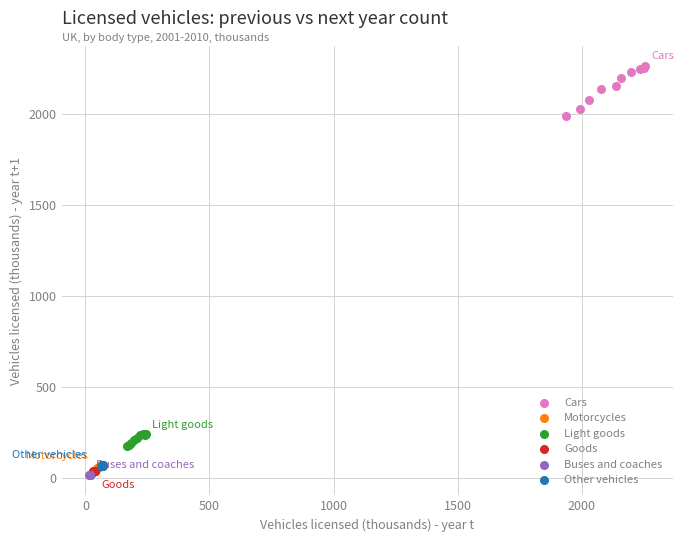

Which series has the largest Y range (max minus min)?

Cars